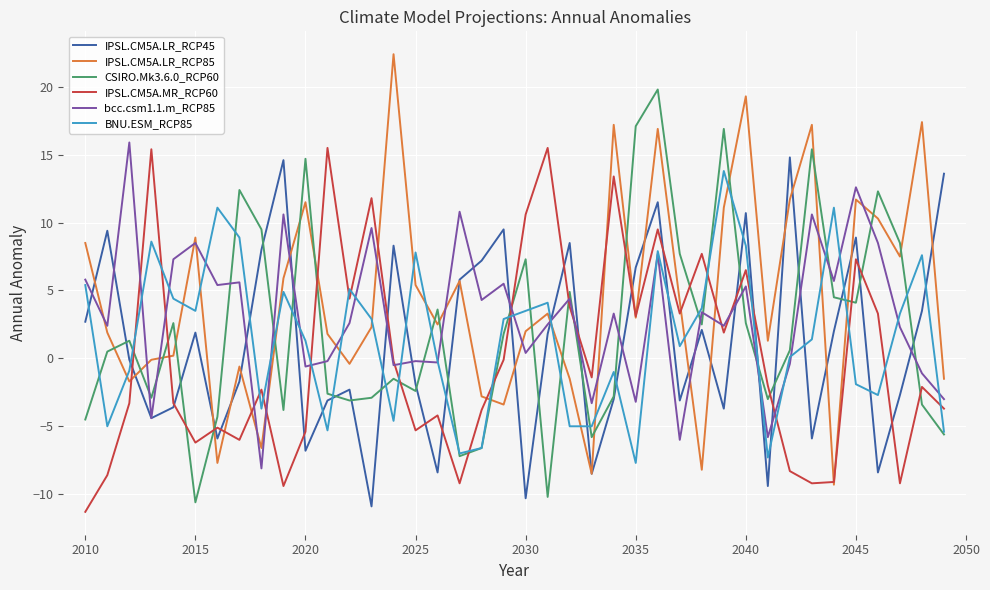

What is the smallest value displayed?

-11.3